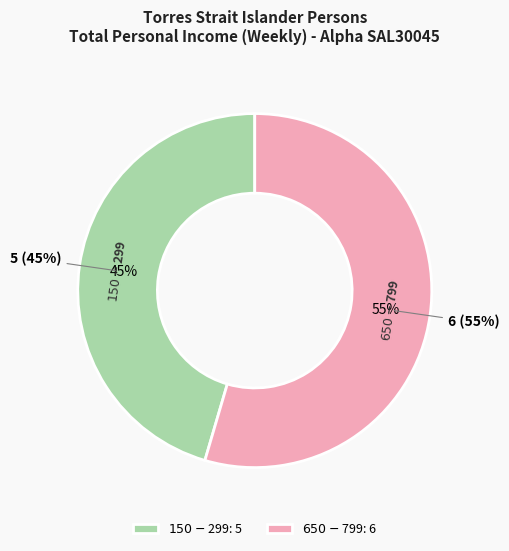

Count the number of slices in the pie.

2